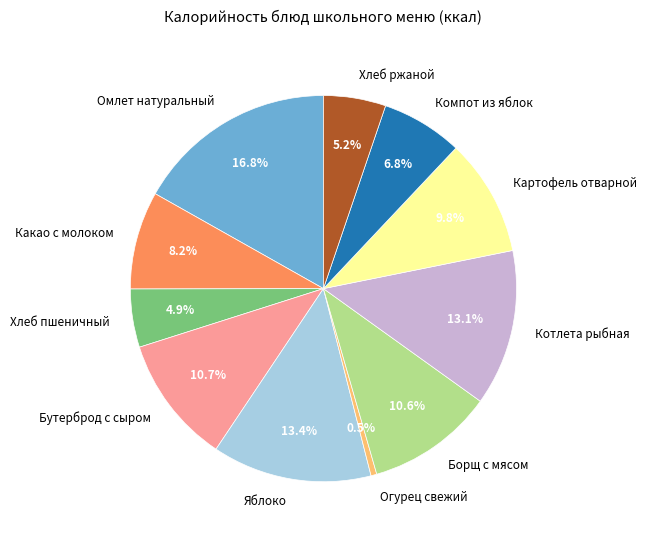

What percentage is the Картофель отварной slice, to the nearest percent?

10%